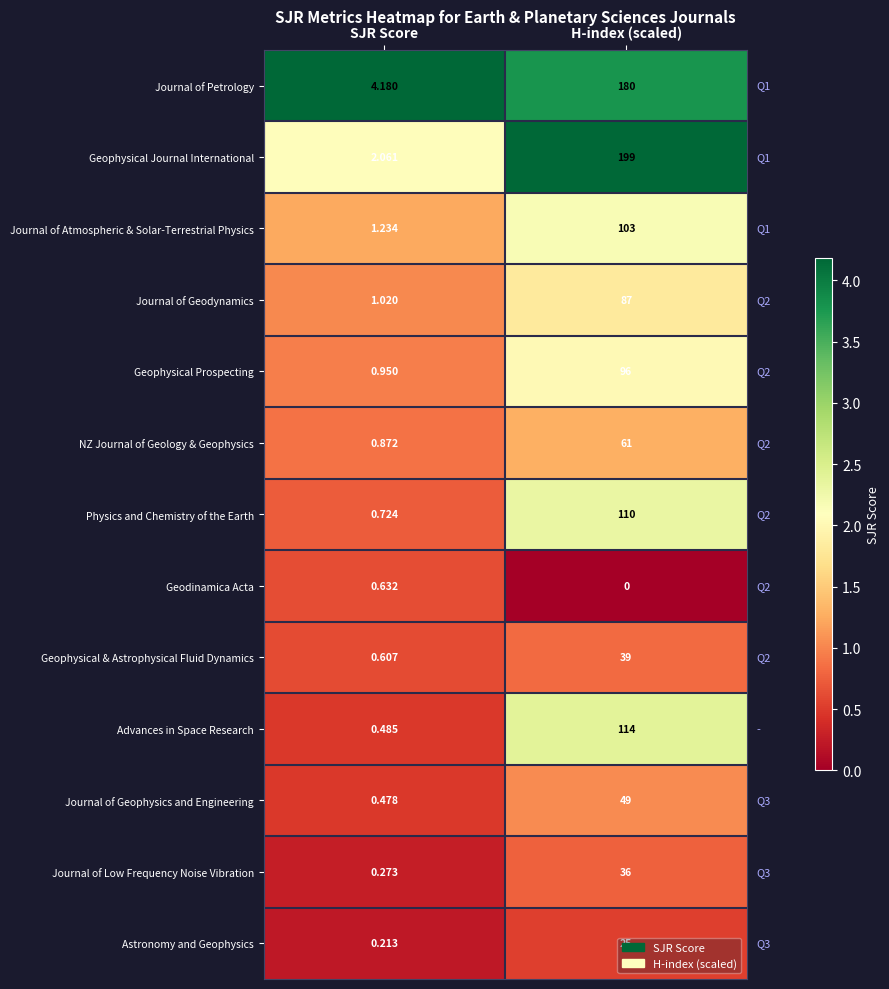

Which series has the largest range (max minus min)?

Geophysical Journal International